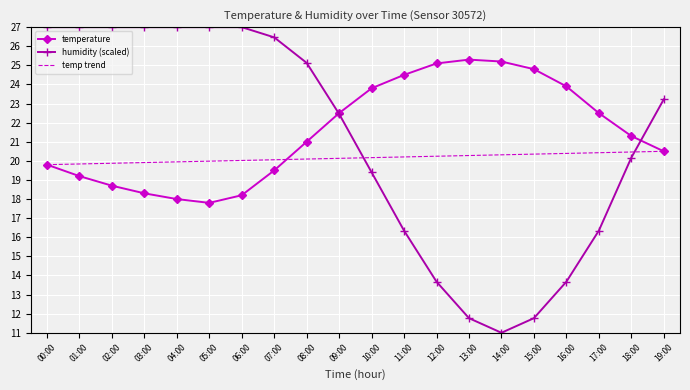

What is the label of the 19th point from the right?

01:00